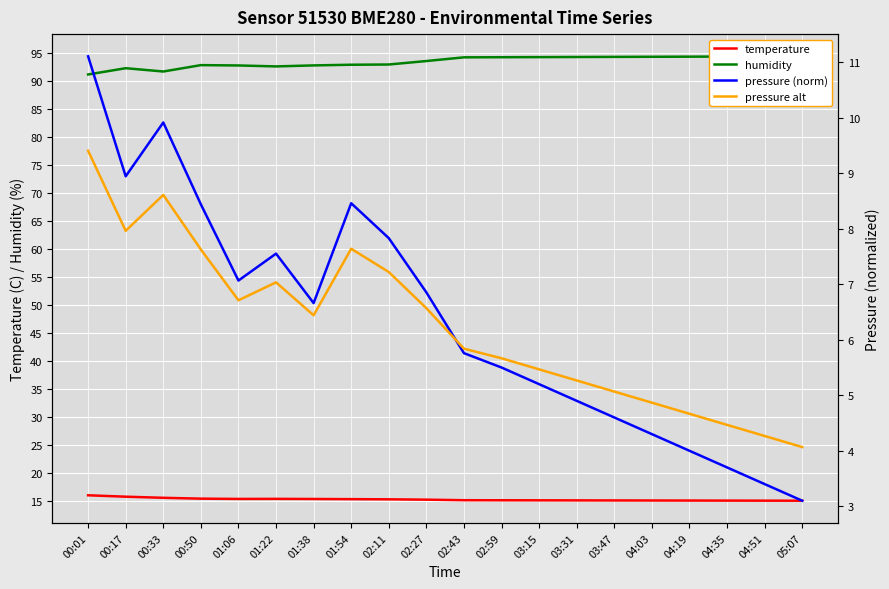

How many lines are shown in the chart?

4